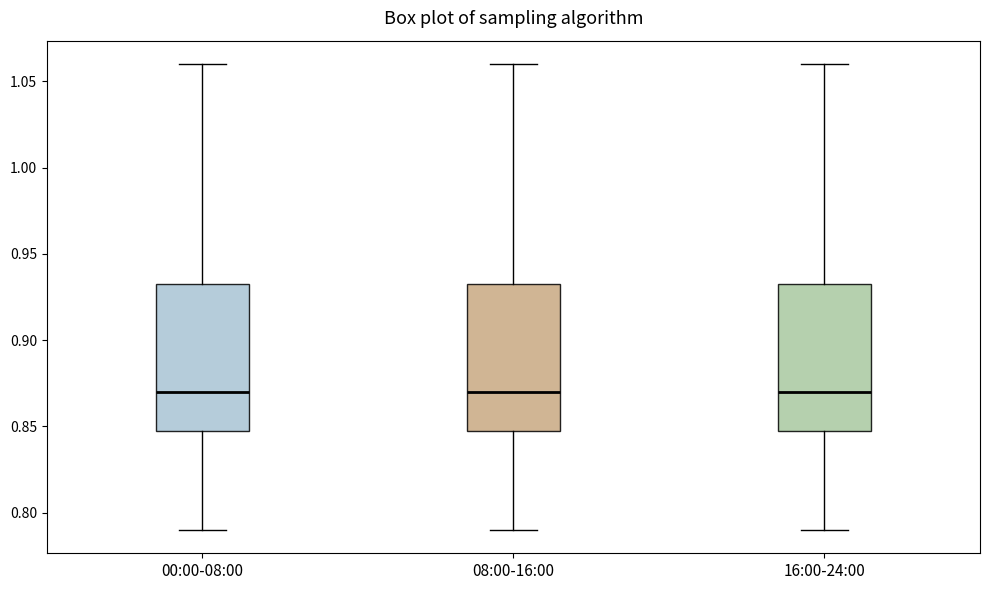

Reading left to right, transcribe this box plot: for each box, give where its median line is, the range the box spans, and where its two whiskers end, as read against the y-axis. The values are not printed on the chart, so give them approximately, as read against the axis.

00:00-08:00: median 0.870, box 0.850 to 0.935, whiskers 0.790 to 1.060
08:00-16:00: median 0.870, box 0.850 to 0.935, whiskers 0.790 to 1.060
16:00-24:00: median 0.870, box 0.850 to 0.935, whiskers 0.790 to 1.060